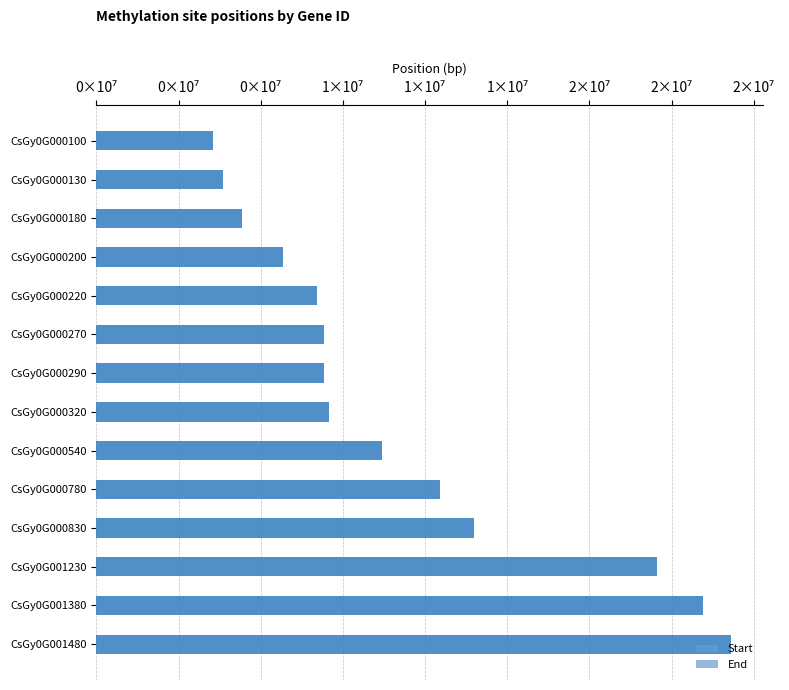

Which series has the largest total across all categories?

End